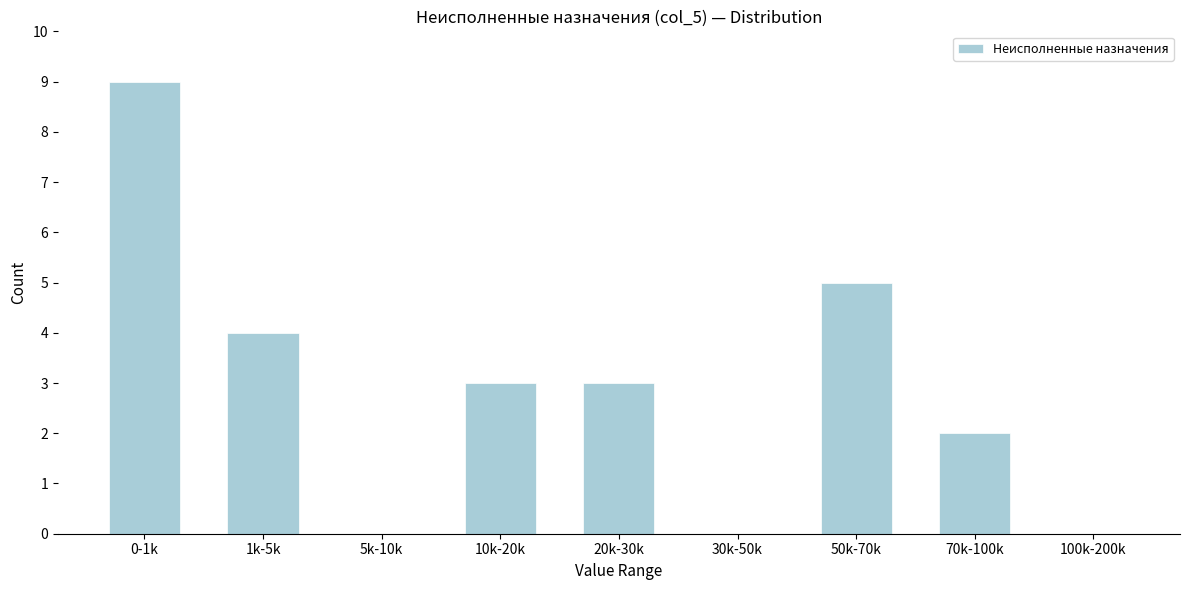

Reading left to right, what are all the values shown in this chart?

0-1k=9	1k-5k=4	5k-10k=0	10k-20k=3	20k-30k=3	30k-50k=0	50k-70k=5	70k-100k=2	100k-200k=0